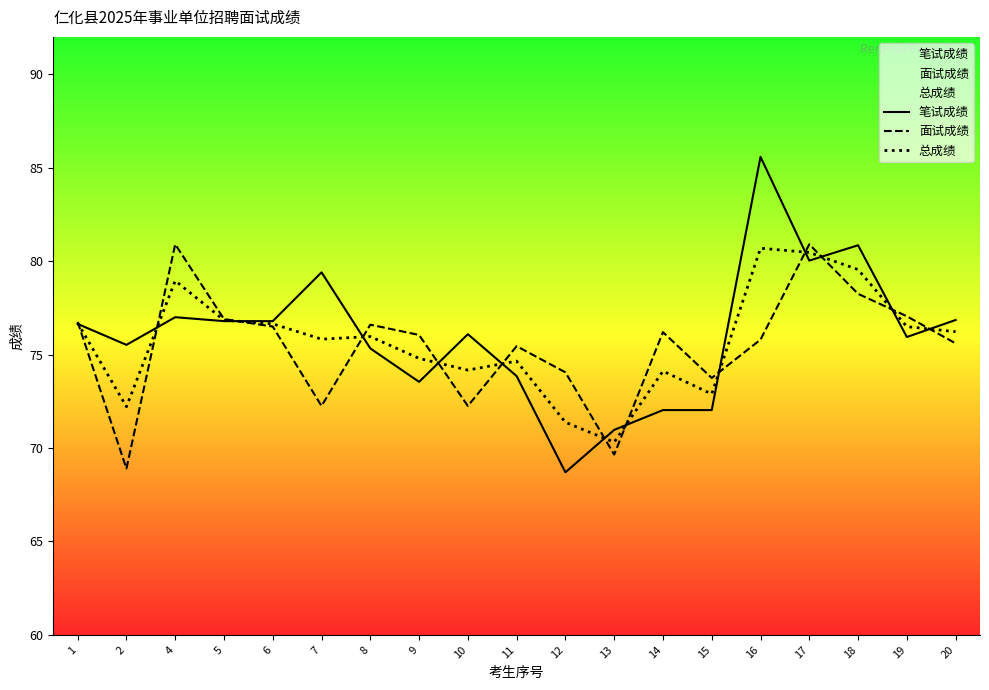

What is the value of the 面试成绩 point at the 17th from the left?

78.2